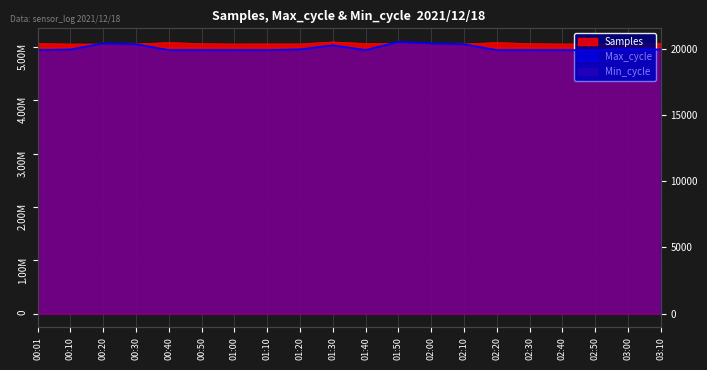

What is the value of the Samples point at the 4th from the left?

5052763